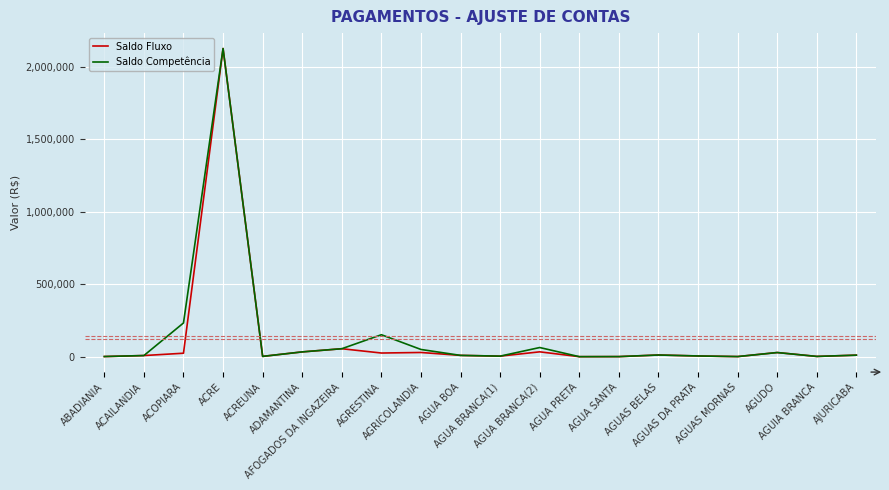

What is the highest value of the Saldo Competência series?

2125978.8